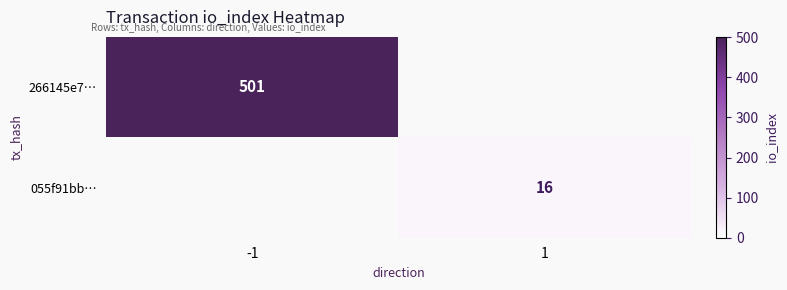

The value of 055f91bb… at 1 is 16. True or false?

True